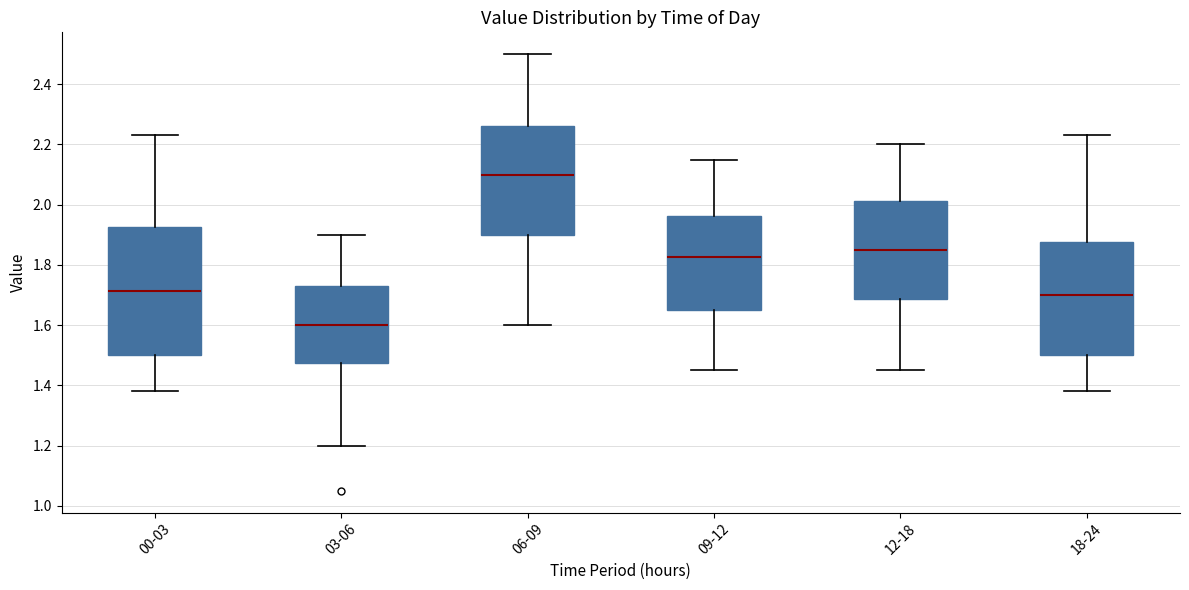

Reading left to right, read every box against the y-axis: the position of its median line, the range the box covers, and the ends of its whiskers. The values are not printed on the chart, so give them approximately, as read against the axis.

00-03: median 1.72, box 1.50 to 1.92, whiskers 1.38 to 2.24
03-06: median 1.60, box 1.48 to 1.74, whiskers 1.20 to 1.90
06-09: median 2.10, box 1.90 to 2.26, whiskers 1.60 to 2.50
09-12: median 1.82, box 1.66 to 1.96, whiskers 1.46 to 2.16
12-18: median 1.86, box 1.68 to 2.02, whiskers 1.46 to 2.20
18-24: median 1.70, box 1.50 to 1.88, whiskers 1.38 to 2.24